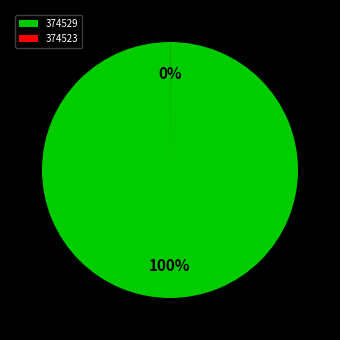

What is the majority slice?

374529